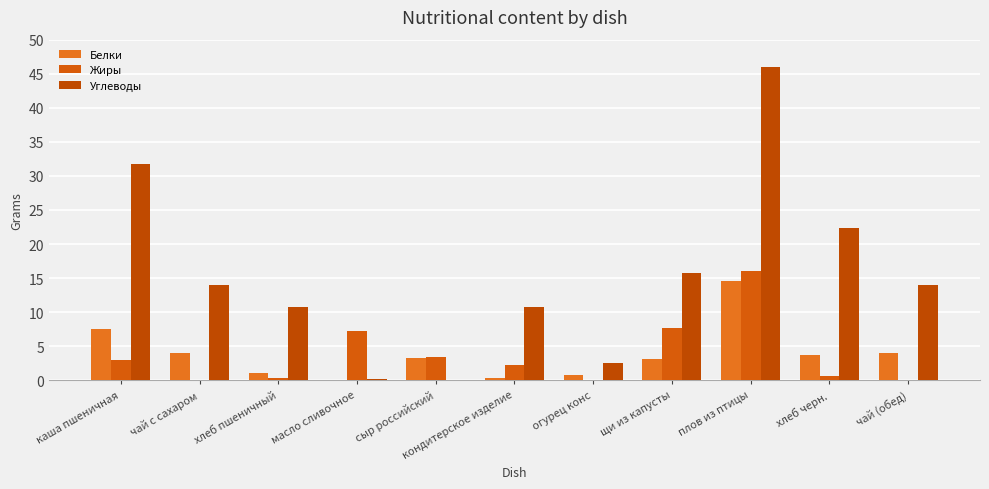

How many series are shown in this chart?

3